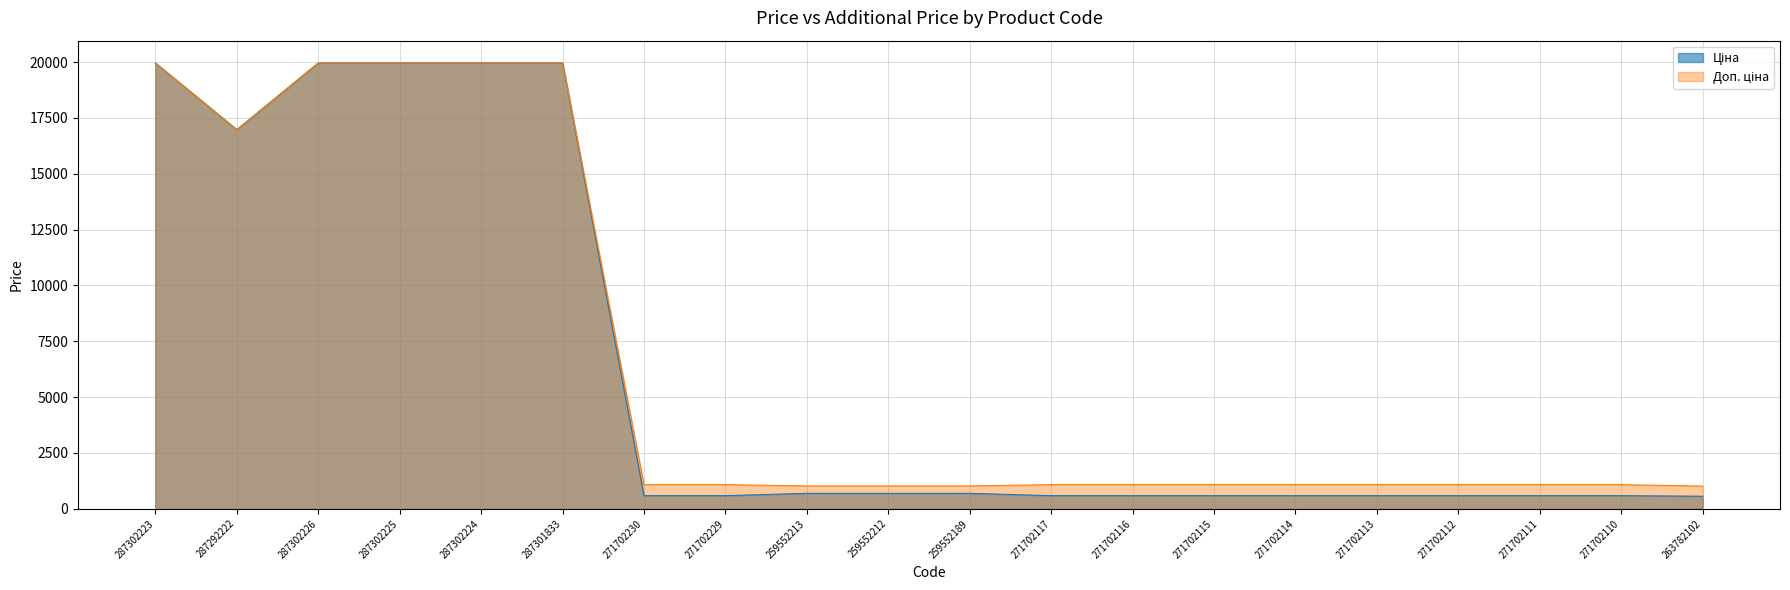

How many values in the Доп. ціна series exceed 1081?

16